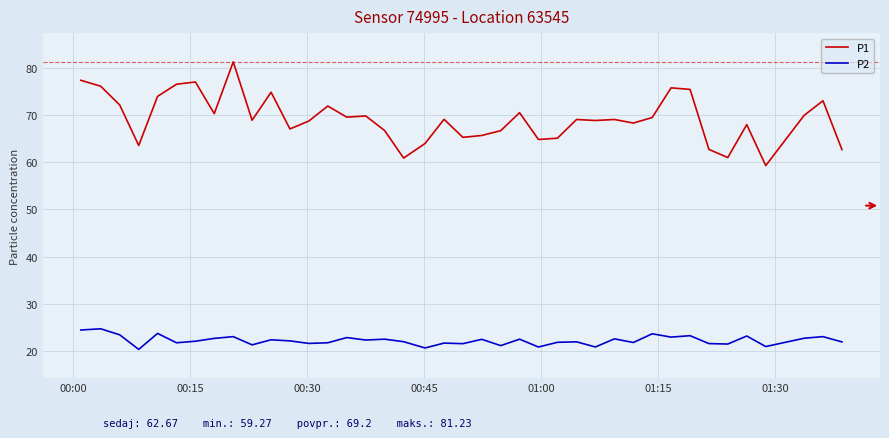

Which series has the largest total across all categories?

P1